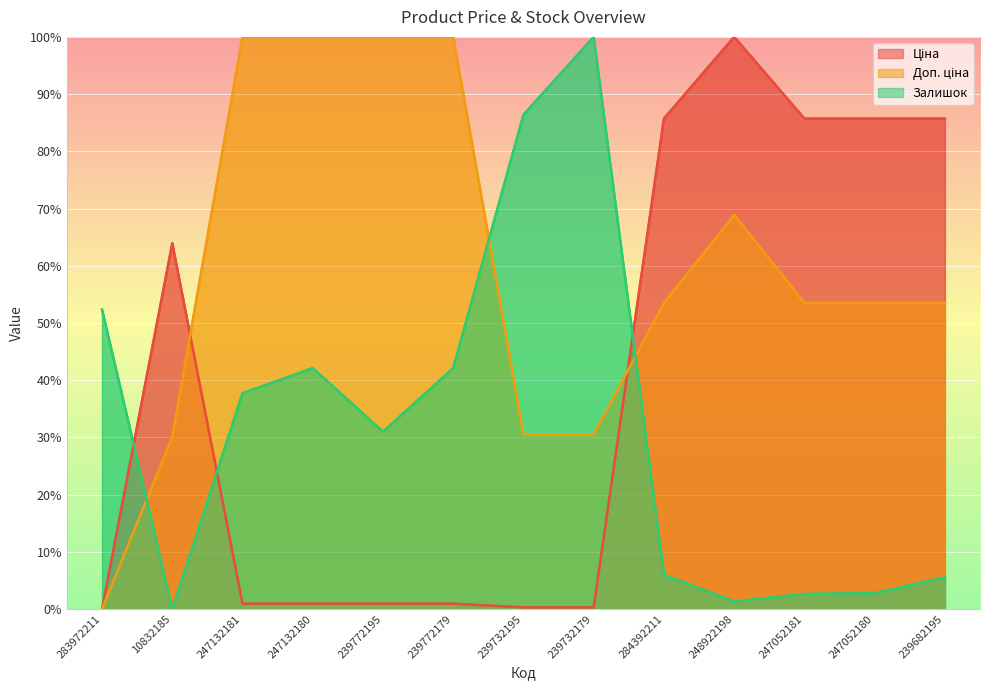

True or false: Залишок and Доп. ціна cross at least once.

True